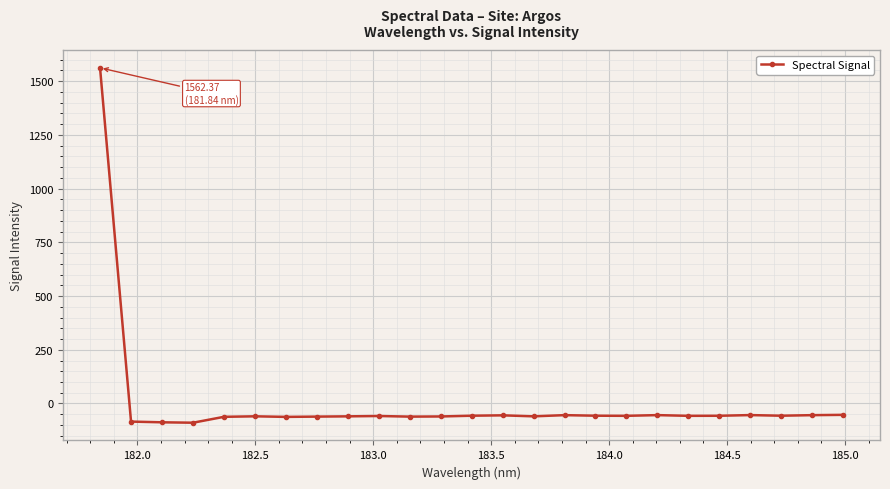

What is the difference between the second highest and second lowest values?

34.7